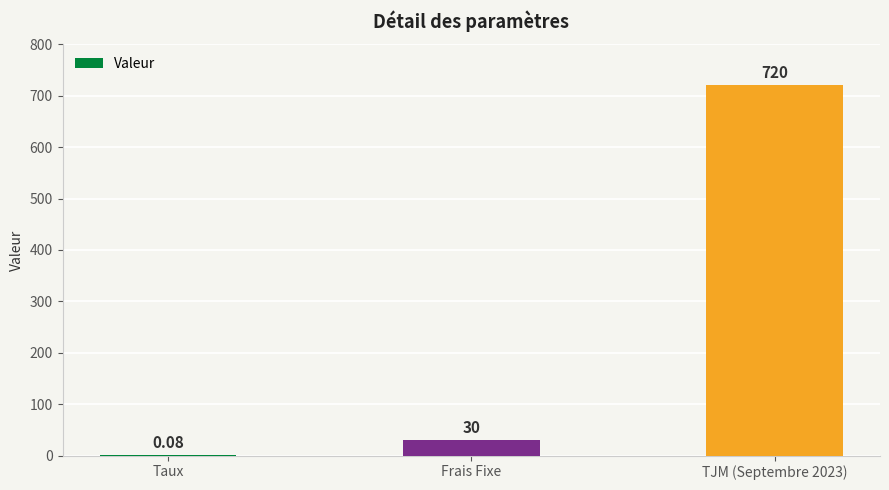

What is the sum of all values?

750.1